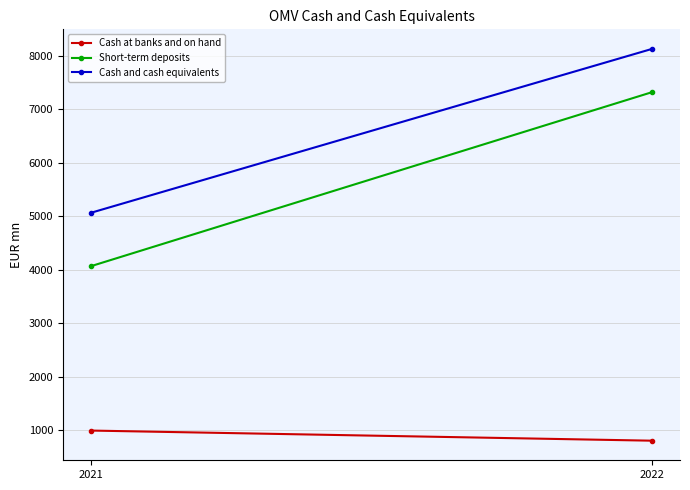

Between 2022 and 2021, which is larger?

2021